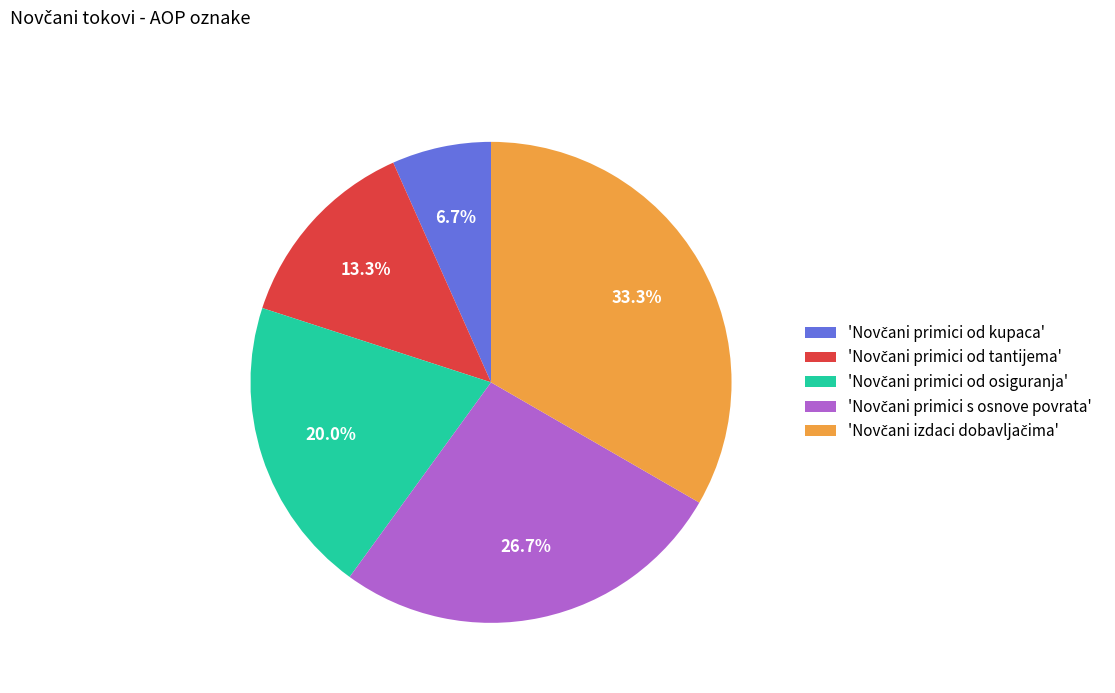

Does any single category account for the majority?

No